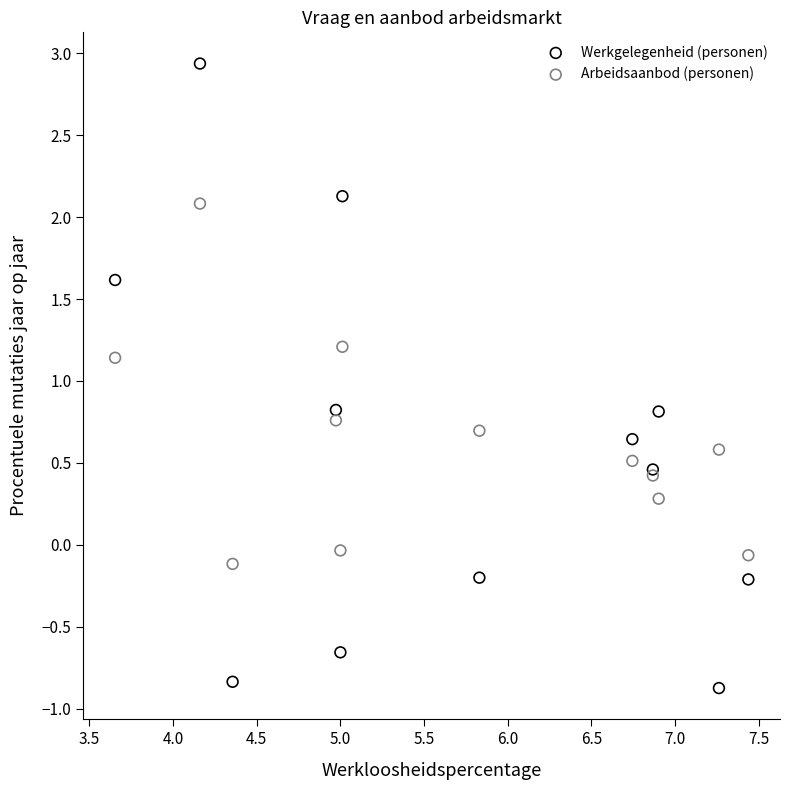

What is the X range (max minus min) for the scatter plot?

3.8